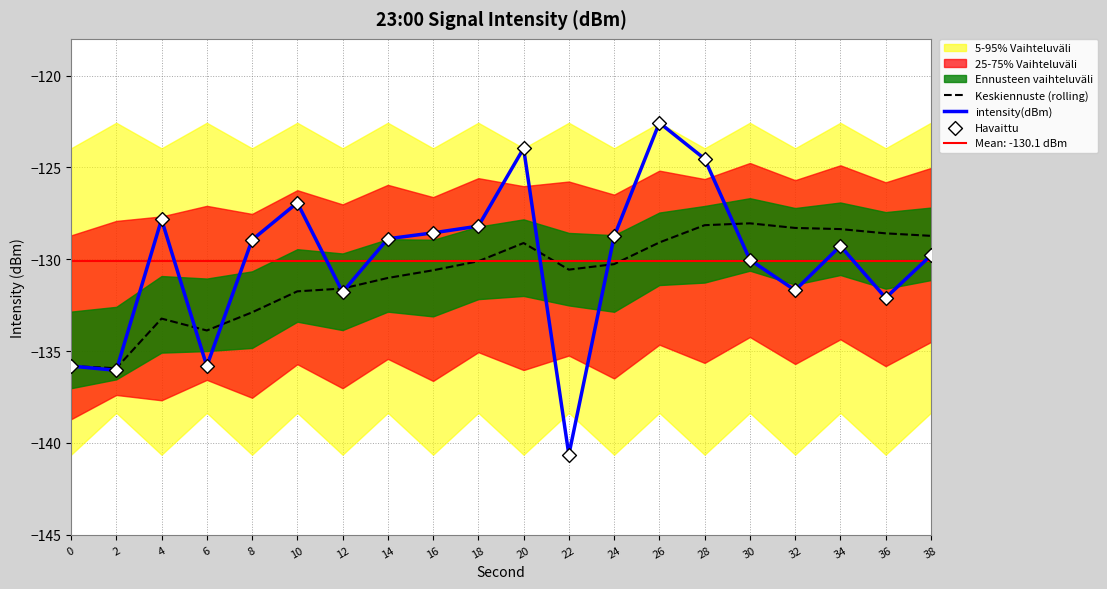

Which series reaches the minimum Y coordinate?

intensity(dBm)